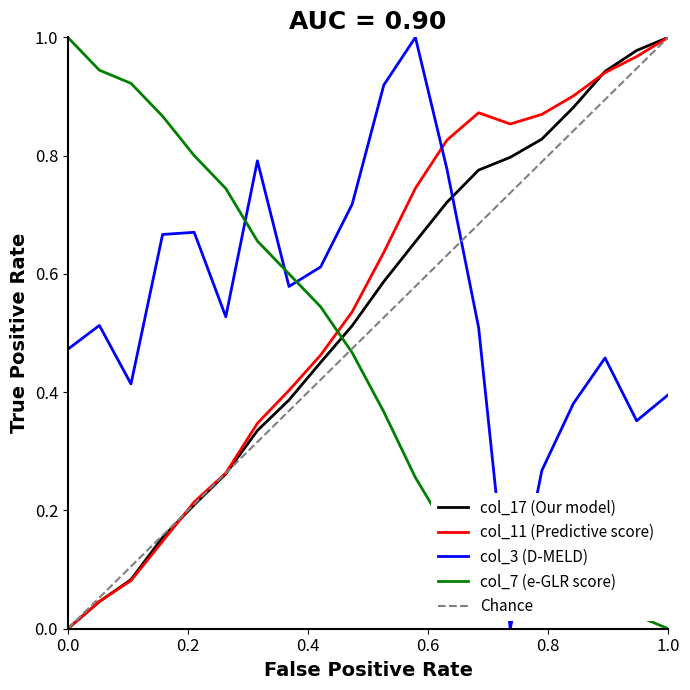

True or false: col_3 (D-MELD) and col_17 (Our model) intersect in this chart.

True